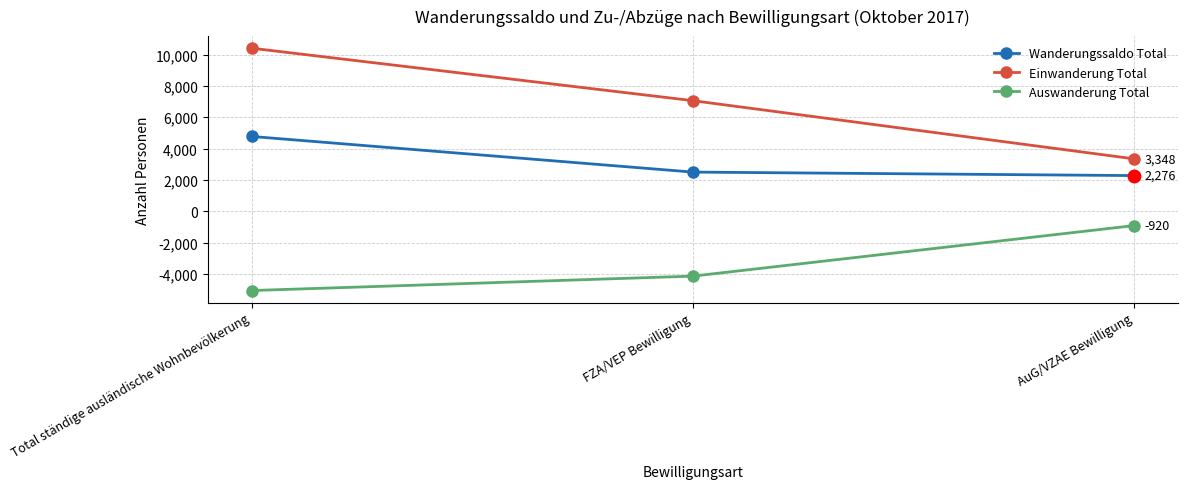

How many data points in Einwanderung Total are less than 7063?

1